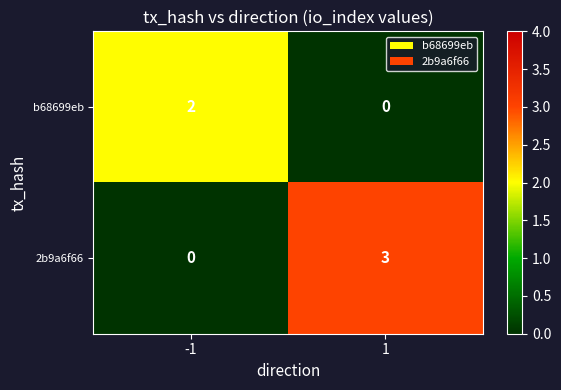

What is the difference between the 2b9a6f66 values at -1 and 1?

3